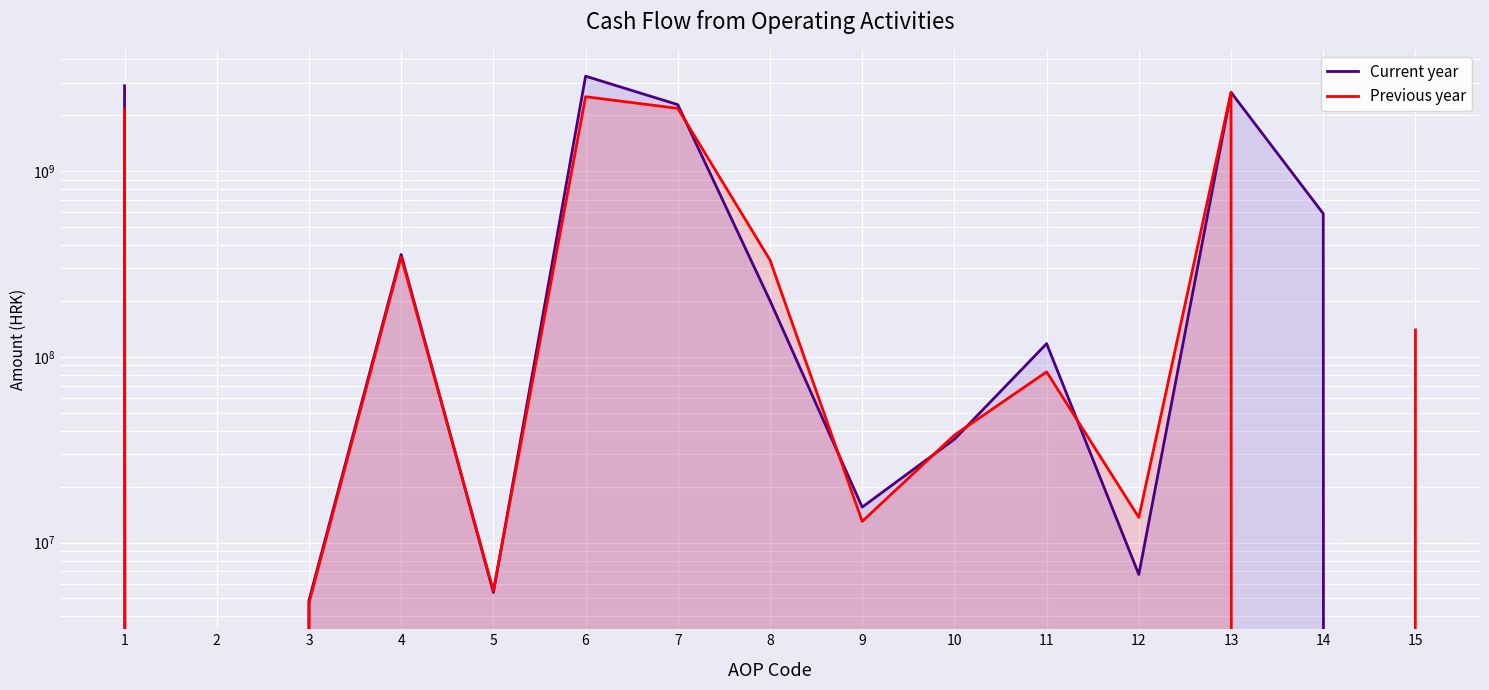

Which series changed the most between 1 and 2?

Current year